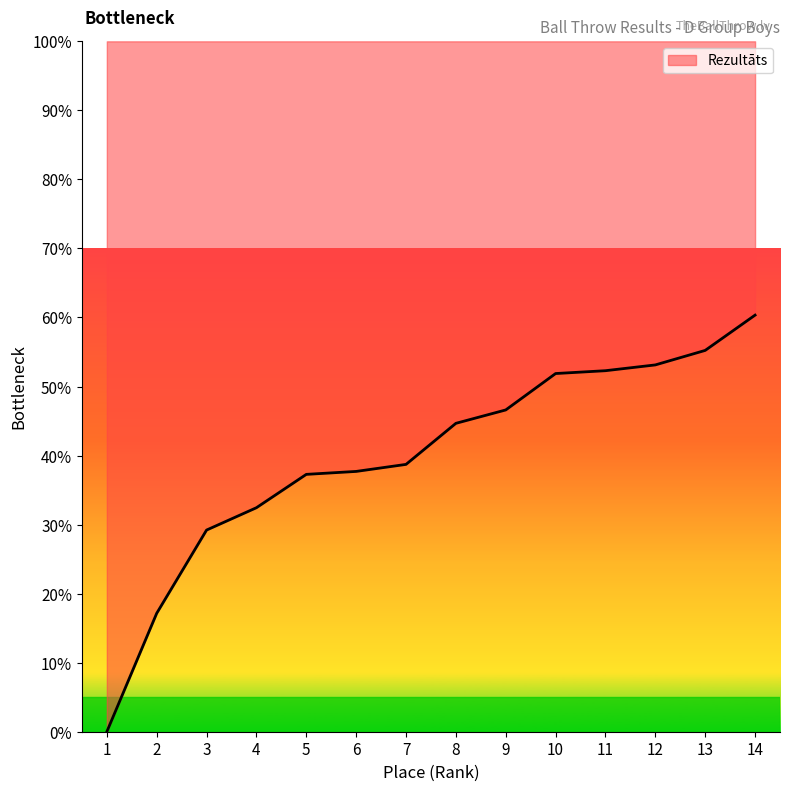

Is it true that the value at 11 is 52.3?

True